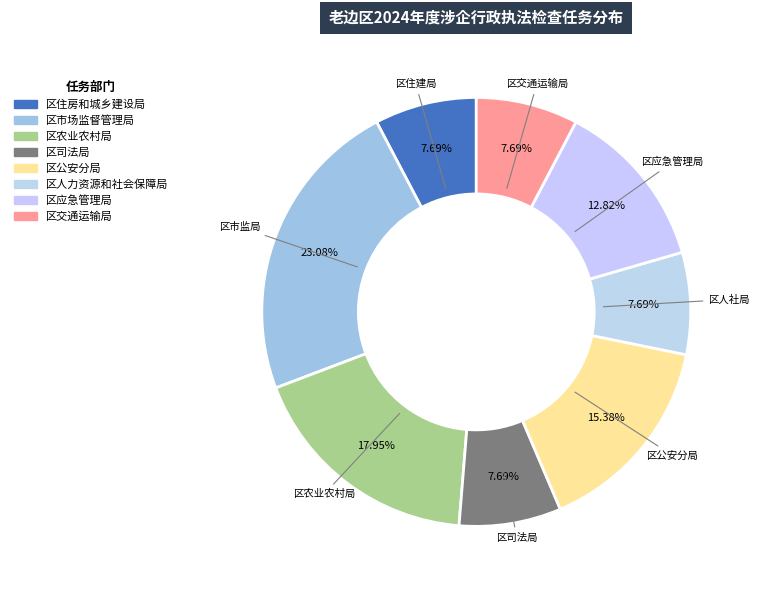

Is it true that 区司法局 is 20% of the pie?

False